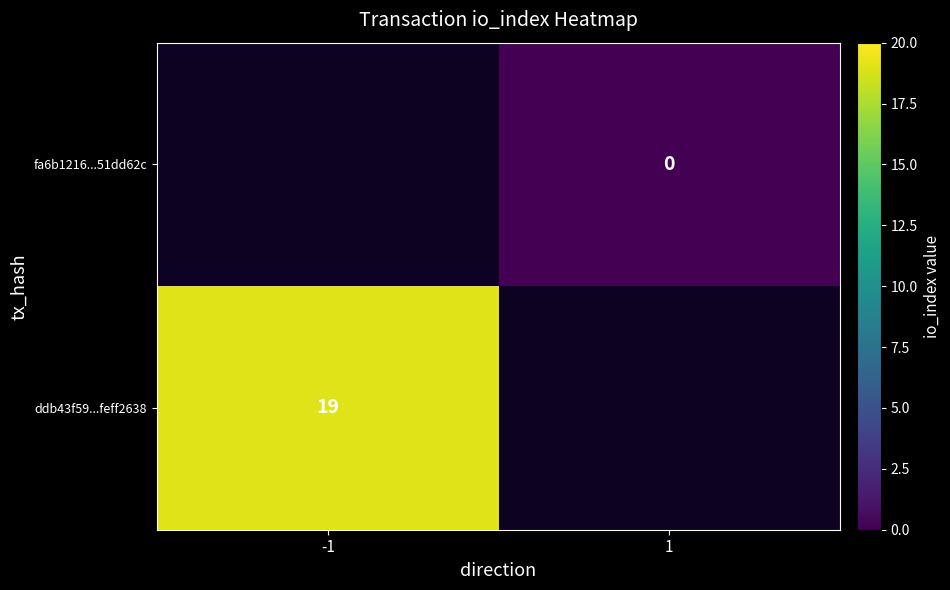

True or false: ddb43f59...feff2638 has a value of 19 at -1.

True